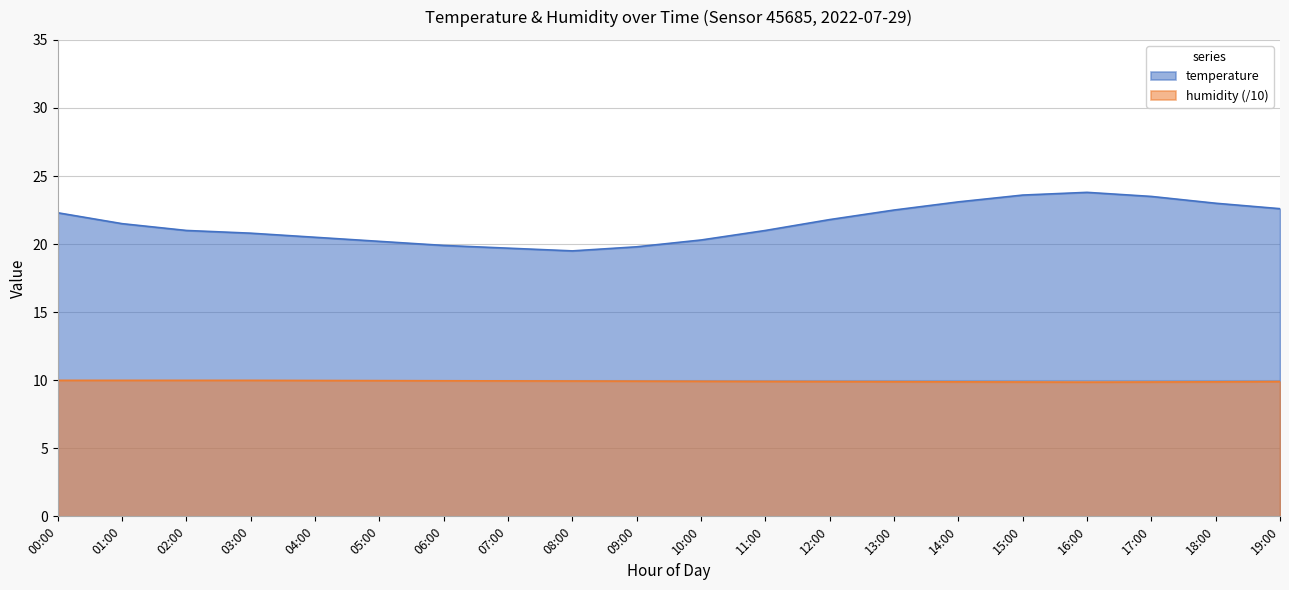

True or false: humidity and temperature intersect in this chart.

False